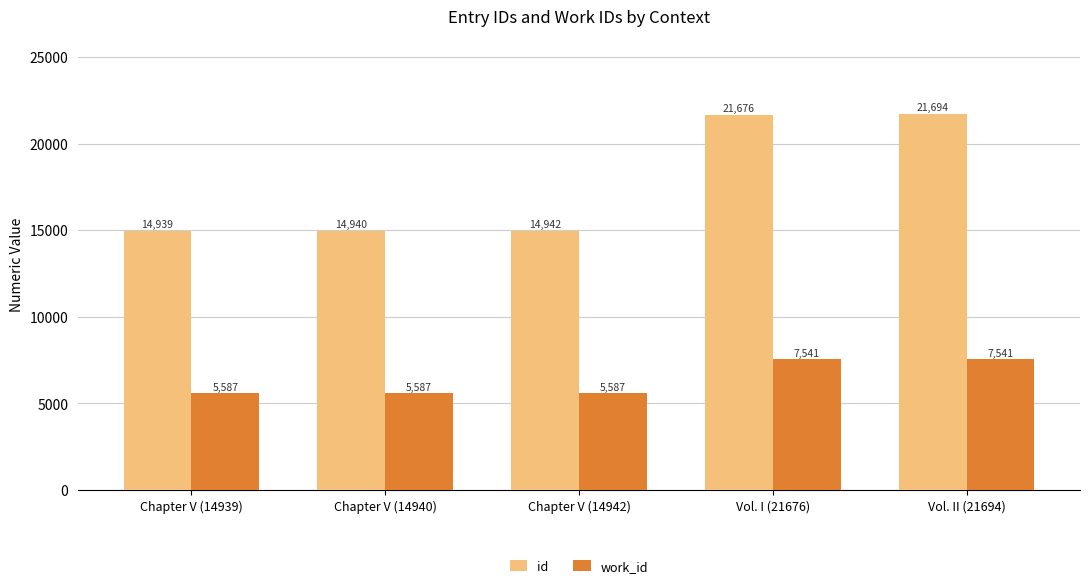

Which series has the widest spread of values?

id